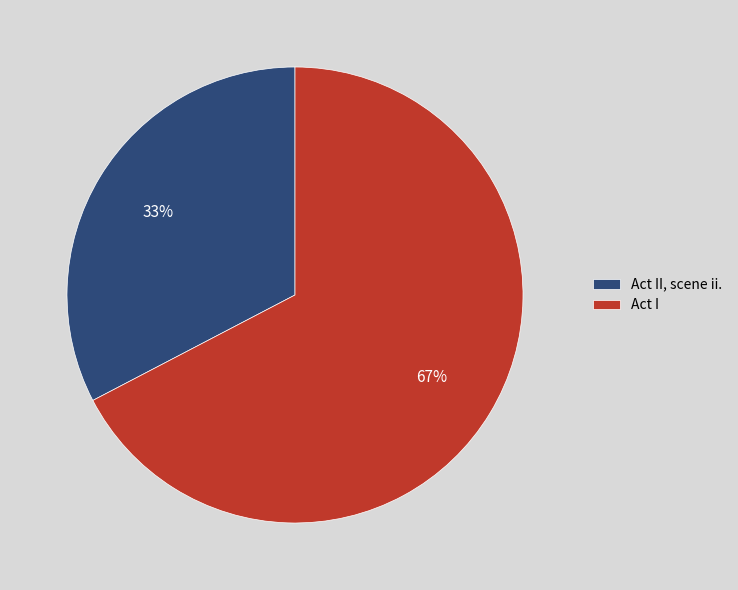

The Act II, scene ii. slice represents 33% of the pie. True or false?

True